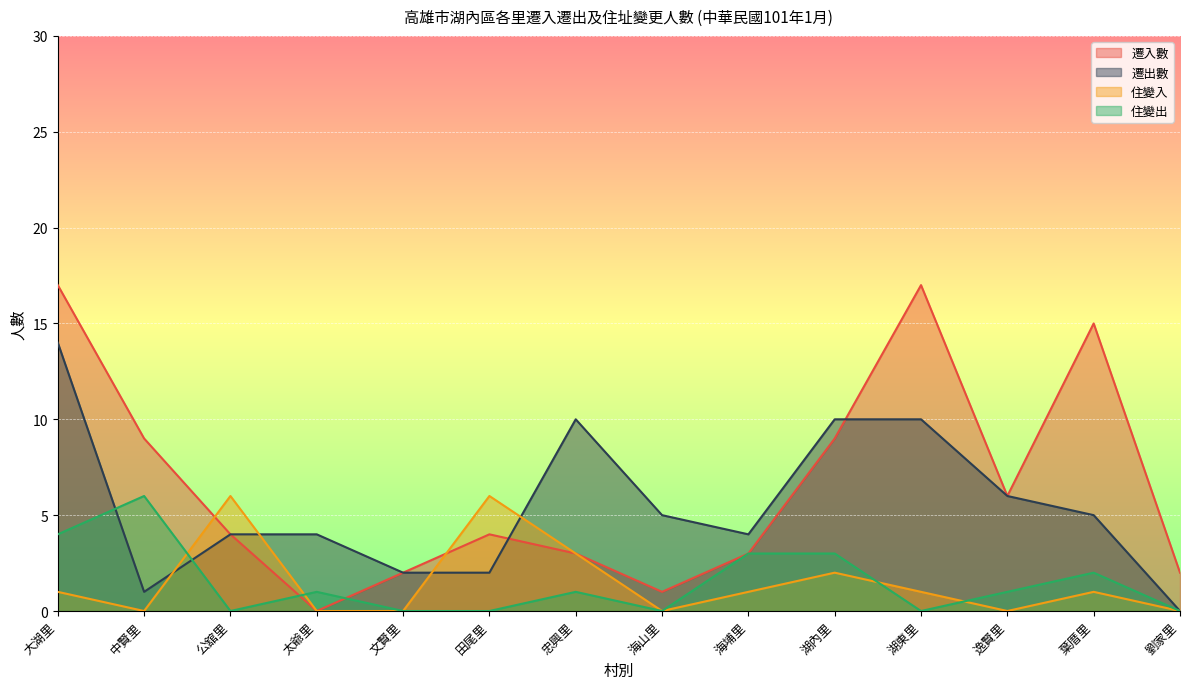

What is the label of the 14th point from the left?

劉家里